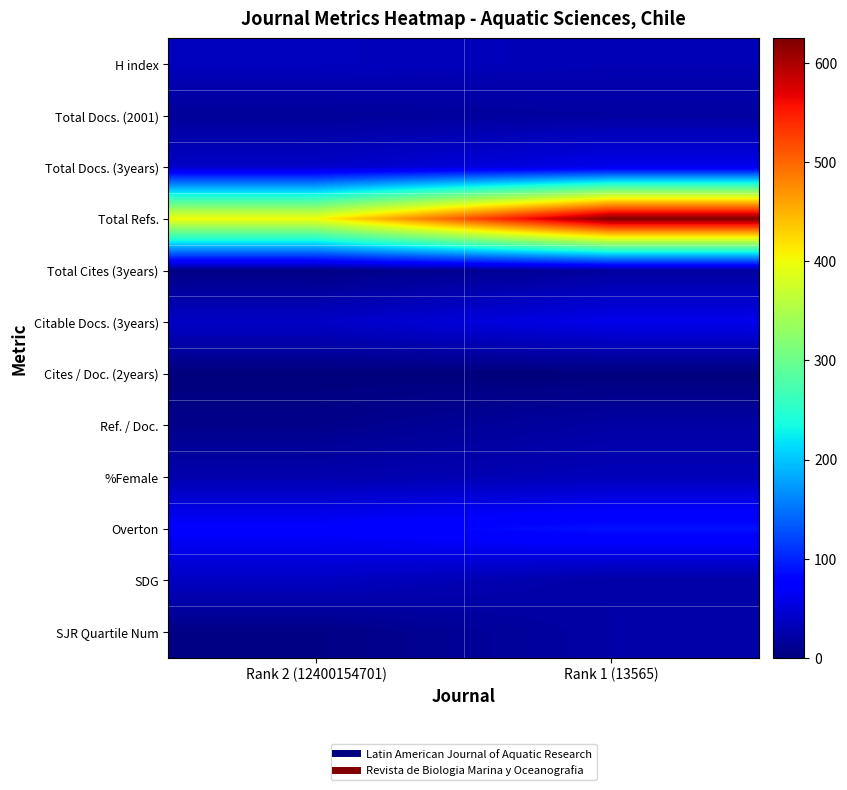

Reading right to left, extract all data points from this chart.

H index: Rank 1 (13565)=30	Rank 2 (12400154701)=35
Total Docs. (2001): Rank 1 (13565)=19	Rank 2 (12400154701)=15
Total Docs. (3years): Rank 1 (13565)=60	Rank 2 (12400154701)=40
Total Refs.: Rank 1 (13565)=625	Rank 2 (12400154701)=401
Total Cites (3years): Rank 1 (13565)=17	Rank 2 (12400154701)=4
Citable Docs. (3years): Rank 1 (13565)=60	Rank 2 (12400154701)=40
Cites / Doc. (2years): Rank 1 (13565)=0	Rank 2 (12400154701)=0
Ref. / Doc.: Rank 1 (13565)=21	Rank 2 (12400154701)=7
%Female: Rank 1 (13565)=32	Rank 2 (12400154701)=26
Overton: Rank 1 (13565)=89	Rank 2 (12400154701)=73
SDG: Rank 1 (13565)=22	Rank 2 (12400154701)=37
SJR Quartile Num: Rank 1 (13565)=22	Rank 2 (12400154701)=4